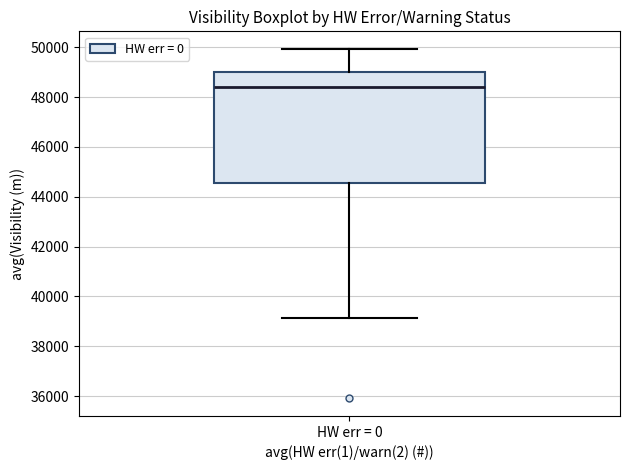

Where does the upper whisker of the box for HW err = 0 end on the y-axis? The values are not printed on the chart, so give them approximately, as read against the axis.

50000